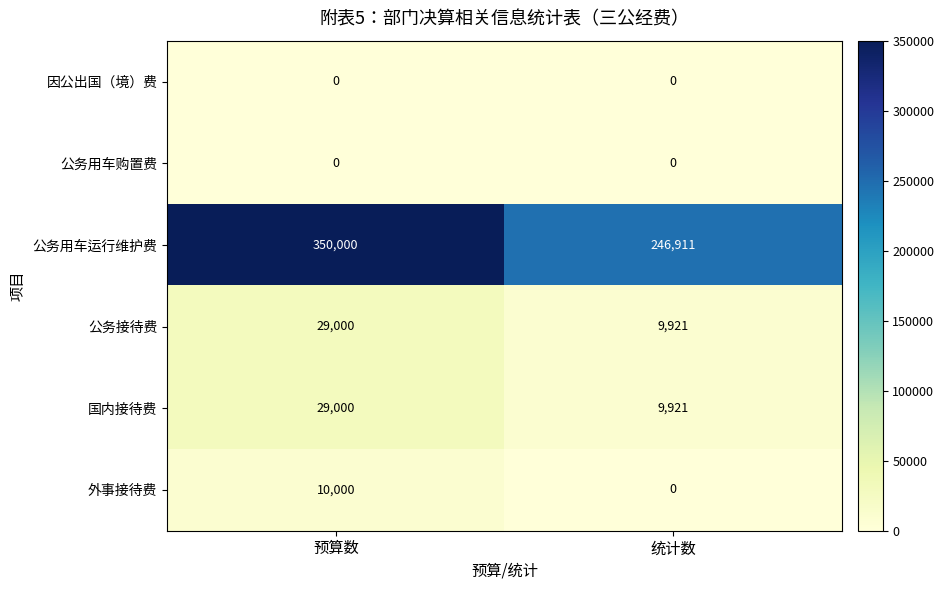

Which series has the largest range (max minus min)?

公务用车运行维护费